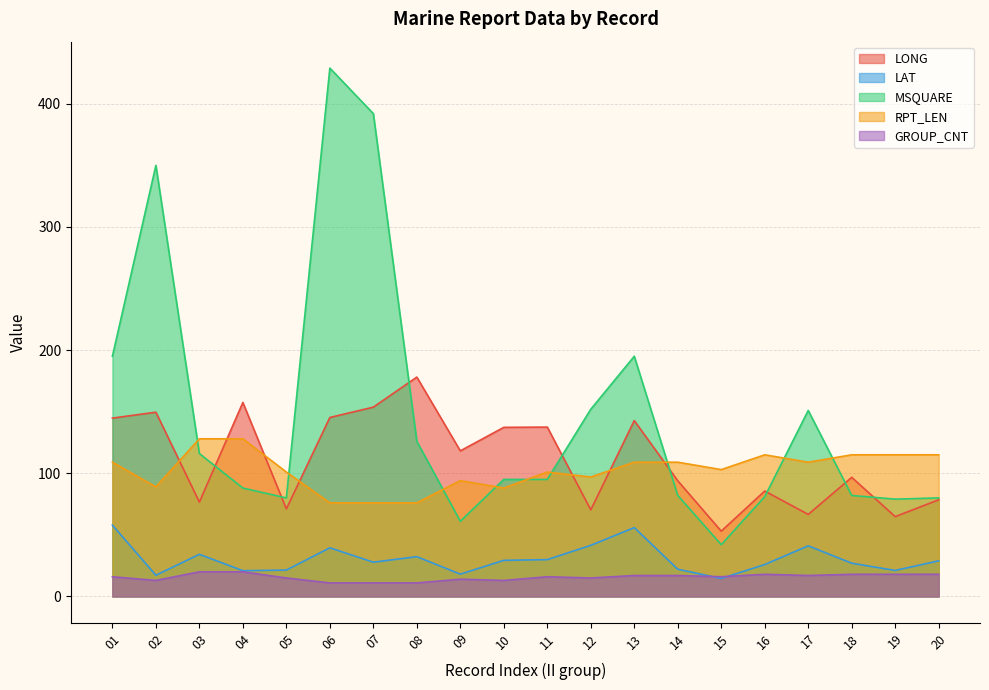

Reading left to right, what are all the values shown in this chart?

LONG: 01=144.8	02=149.6	03=76.6	04=157.5	05=71.1	06=145.3	07=153.7	08=178.1	09=118.2	10=137.3	11=137.5	12=70.3	13=142.8	14=93.9	15=53.0	16=85.6	17=66.6	18=96.7	19=64.8	20=78.5
LAT: 01=57.9	02=17.2	03=34.2	04=20.9	05=21.4	06=39.5	07=27.8	08=32.3	09=18.1	10=29.3	11=29.9	12=41.5	13=55.9	14=22.1	15=14.6	16=25.9	17=41.1	18=27.0	19=21.1	20=28.9
MSQUARE: 01=195.0	02=350.0	03=116.0	04=88.0	05=80.0	06=429.0	07=392.0	08=126.0	09=61.0	10=95.0	11=95.0	12=152.0	13=195.0	14=82.0	15=42.0	16=81.0	17=151.0	18=82.0	19=79.0	20=80.0
RPT_LEN: 01=109.0	02=89.0	03=128.0	04=128.0	05=101.0	06=76.0	07=76.0	08=76.0	09=94.0	10=88.0	11=101.0	12=97.0	13=109.0	14=109.0	15=103.0	16=115.0	17=109.0	18=115.0	19=115.0	20=115.0
GROUP_CNT: 01=16.0	02=13.0	03=20.0	04=20.0	05=15.0	06=11.0	07=11.0	08=11.0	09=14.0	10=13.0	11=16.0	12=15.0	13=17.0	14=17.0	15=16.0	16=18.0	17=17.0	18=18.0	19=18.0	20=18.0